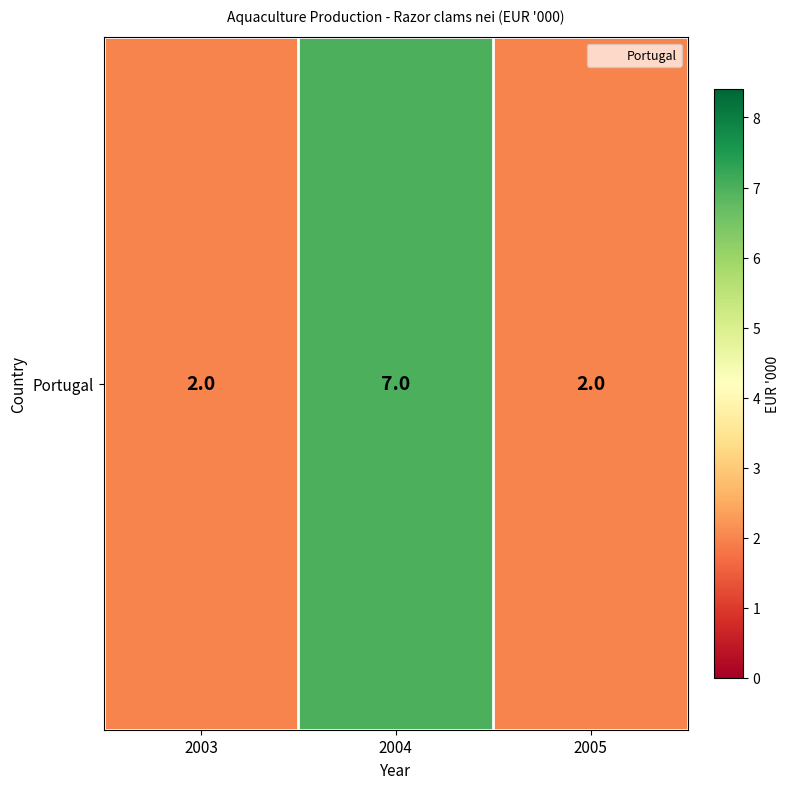

True or false: the data shows 2 at 2003.

True